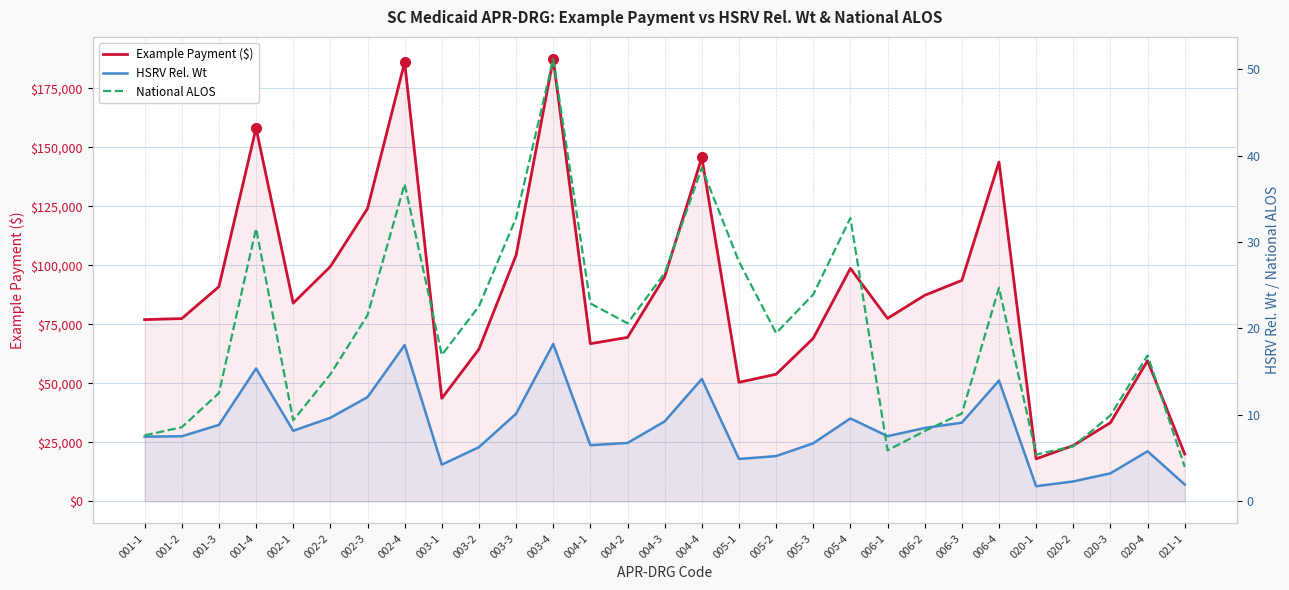

What is the value of the National ALOS point at the 12th from the left?

51.2